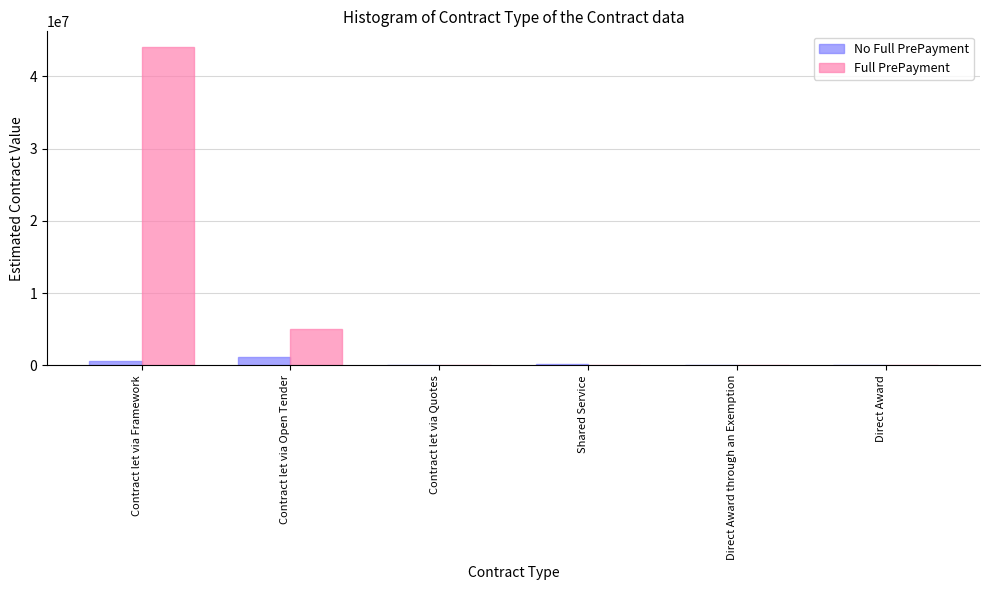

Which series has the largest total across all categories?

Full PrePayment